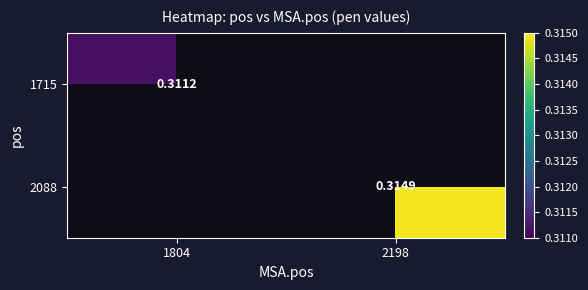

Is the value of 2088 at 2198 greater than the value of 1715 at 1804?

Yes